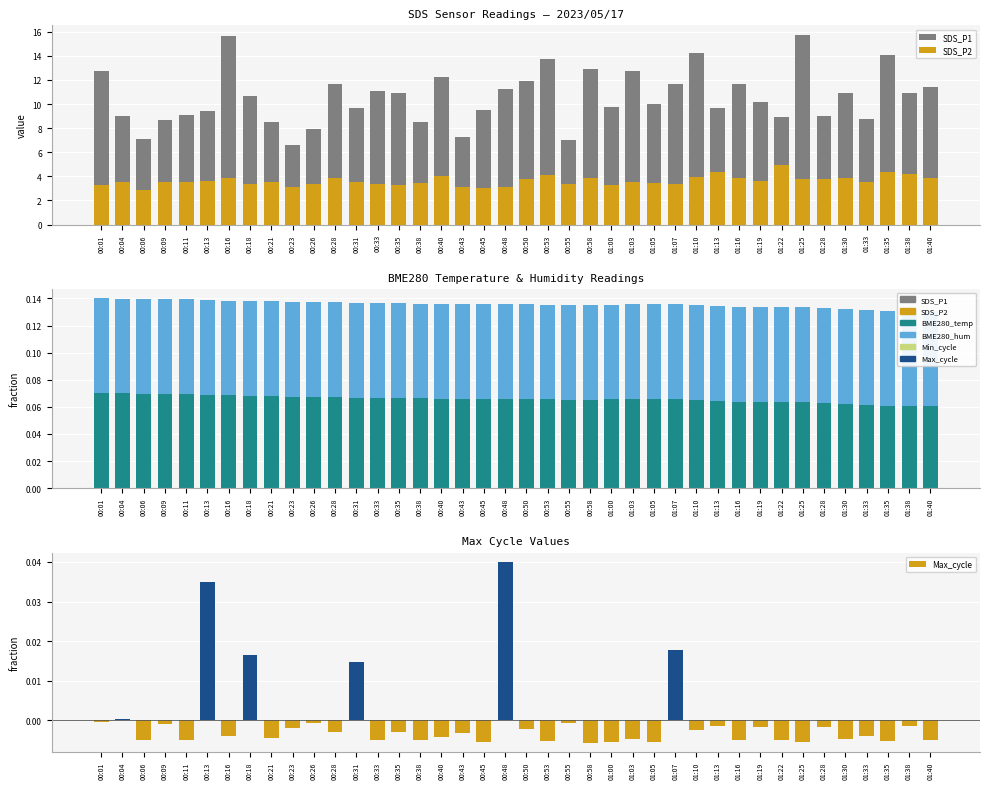

What is the value of the BME280_humidity bar at the 30th from the left?

0.1